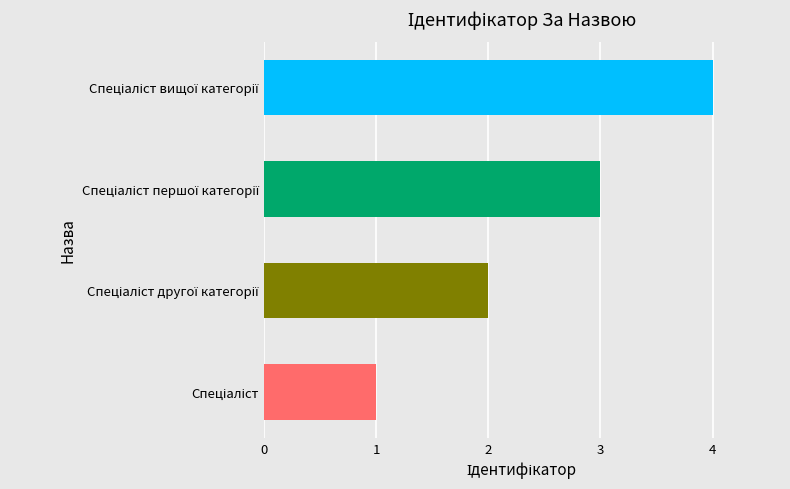

Are the bars grouped side by side (vs. stacked)?

No